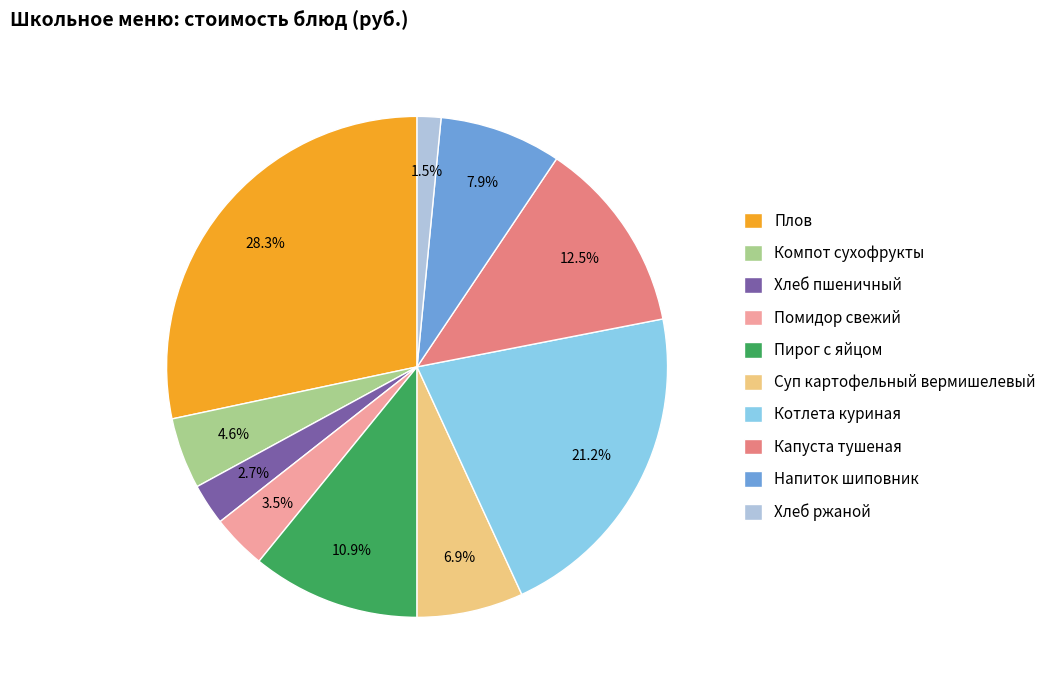

To the nearest percent, what is the difference between the largest and smallest slice percentages?

27%